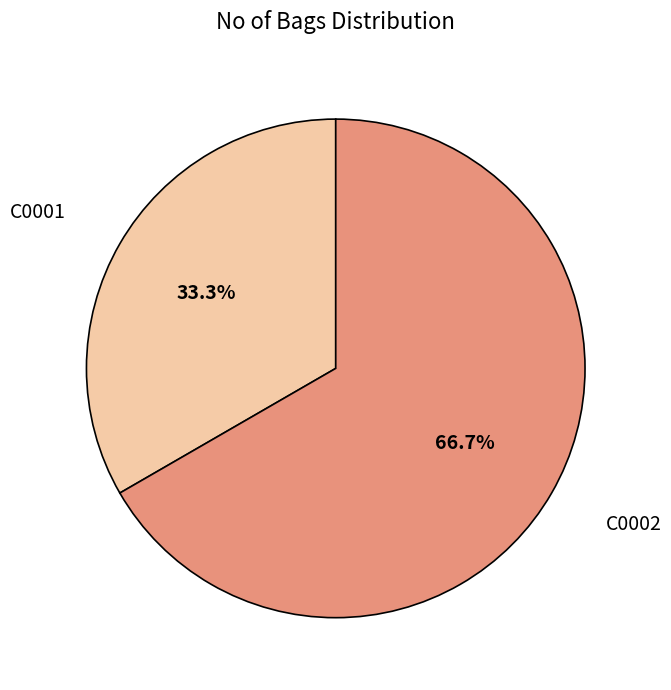

Is there a majority slice in this chart?

Yes